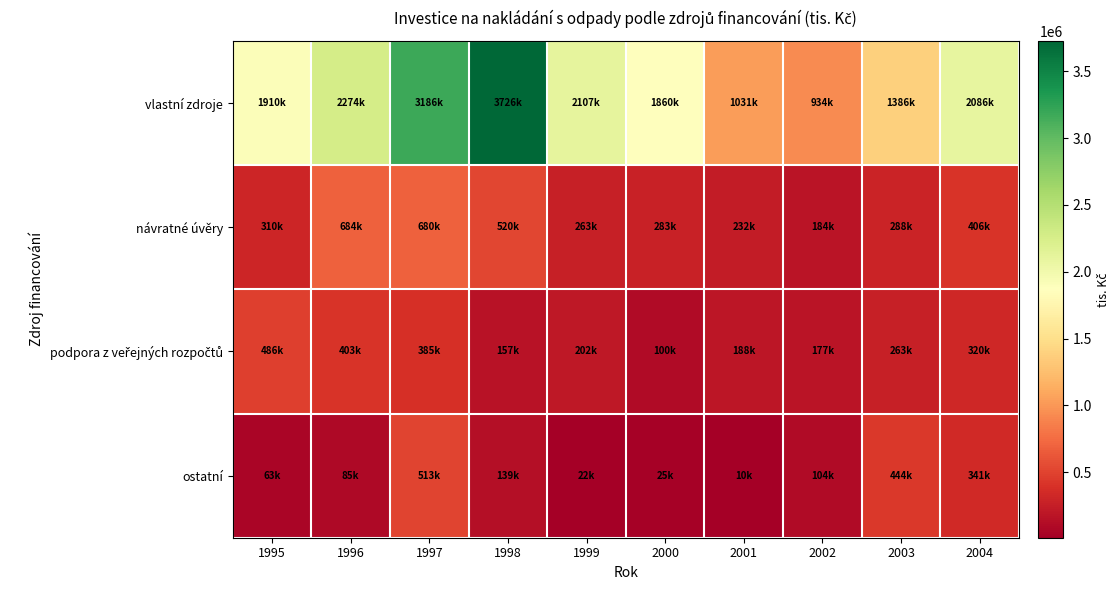

Rank the series at 2002 from highest to lowest value.

vlastní zdroje, návratné úvěry, podpora z veřejných rozpočtů, ostatní